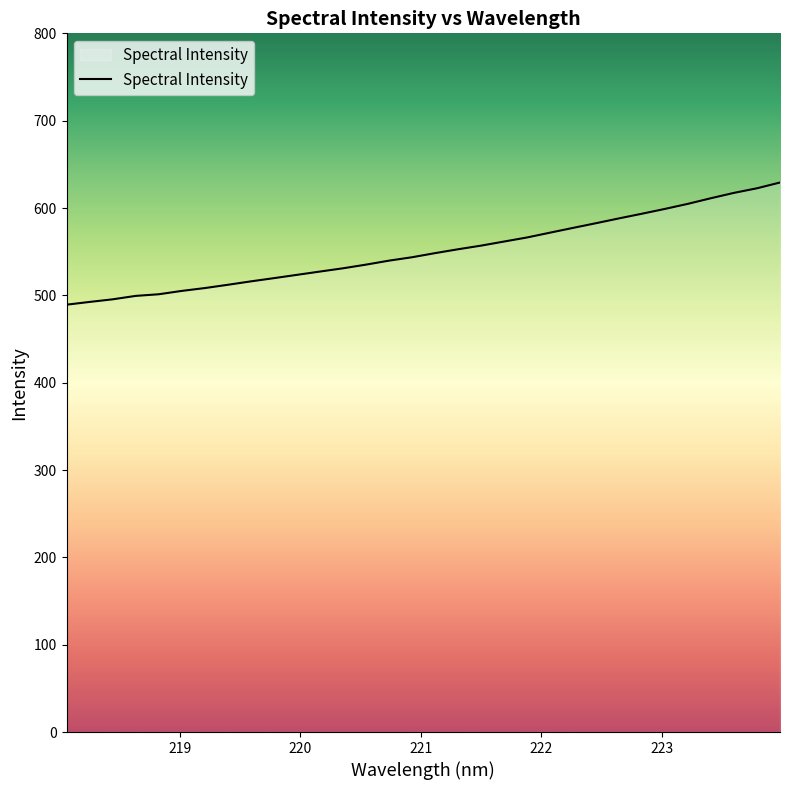

What is the average value?

550.7